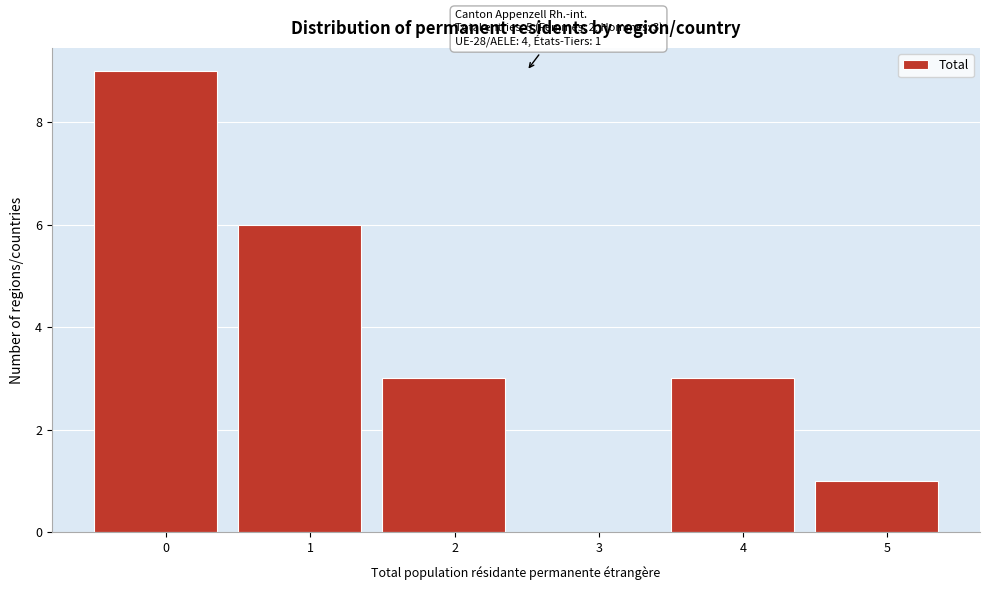

Reading left to right, what are all the values shown in this chart?

0=9	1=6	2=3	3=0	4=3	5=1